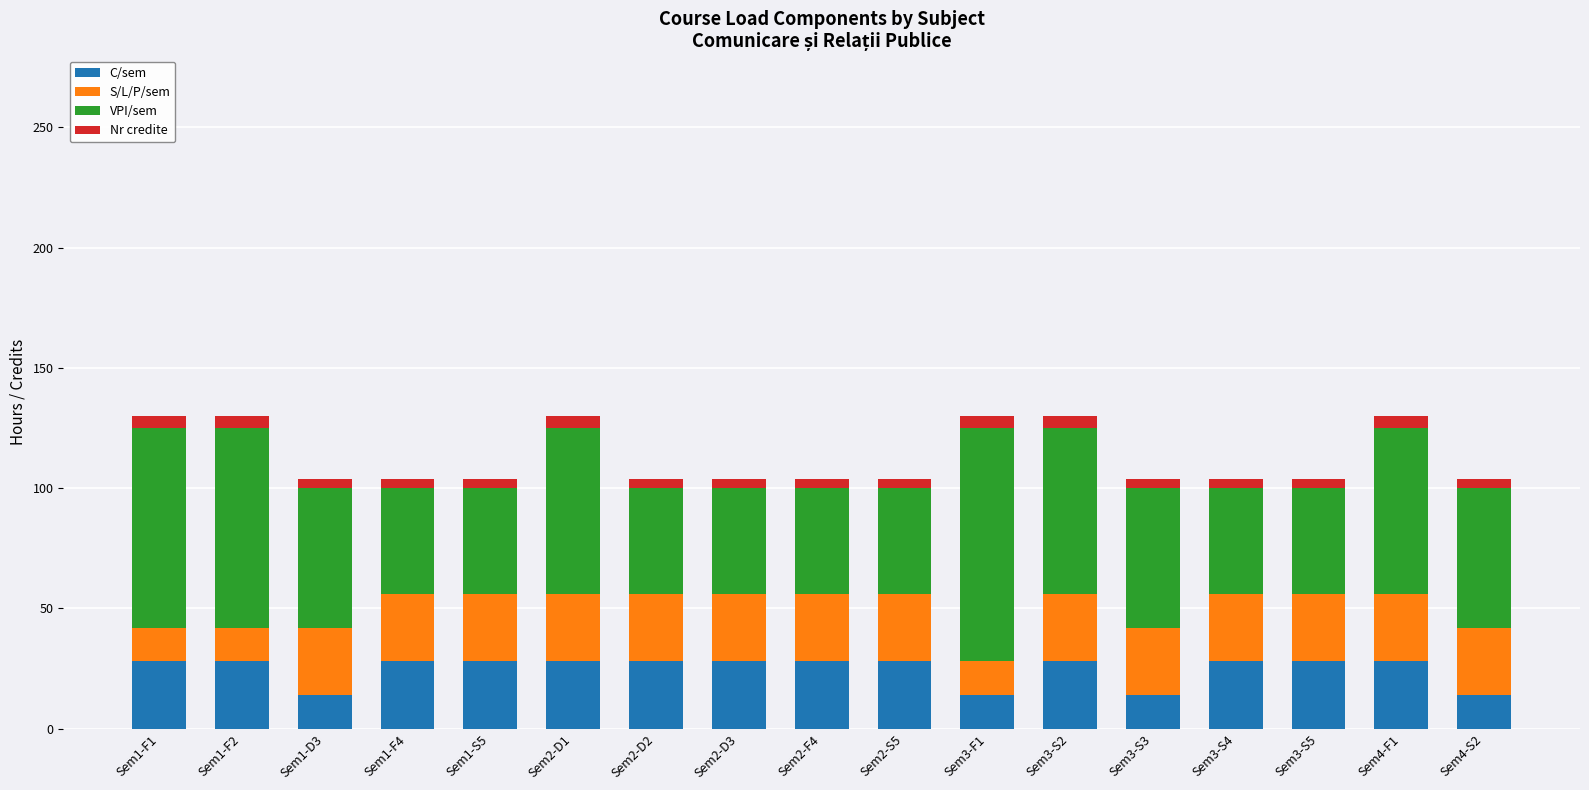

True or false: C/sem has a value of 28 at Sem2-F4.

True